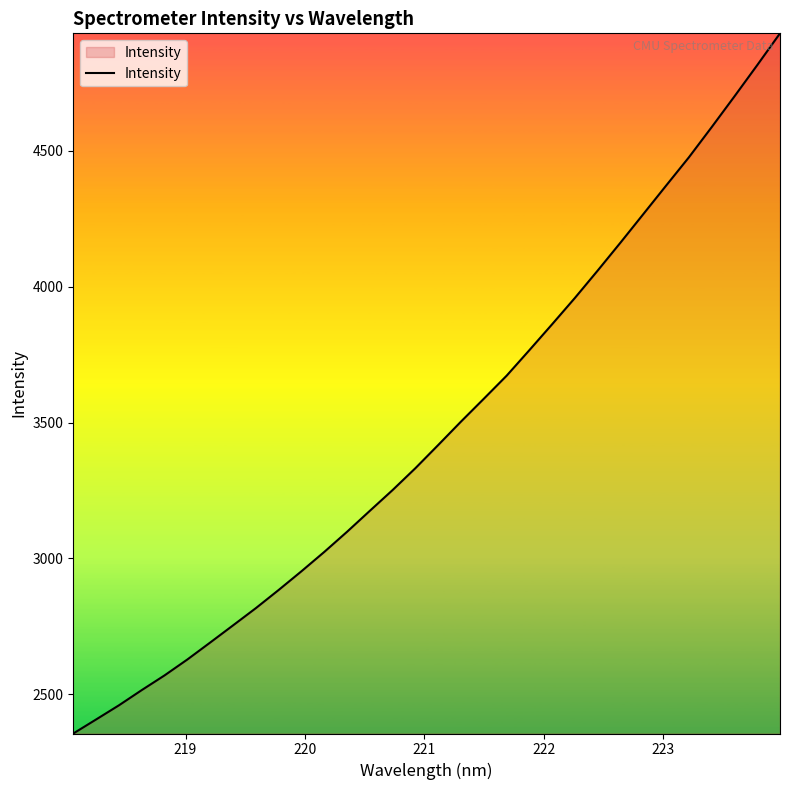

What is the smallest value displayed?

2355.1